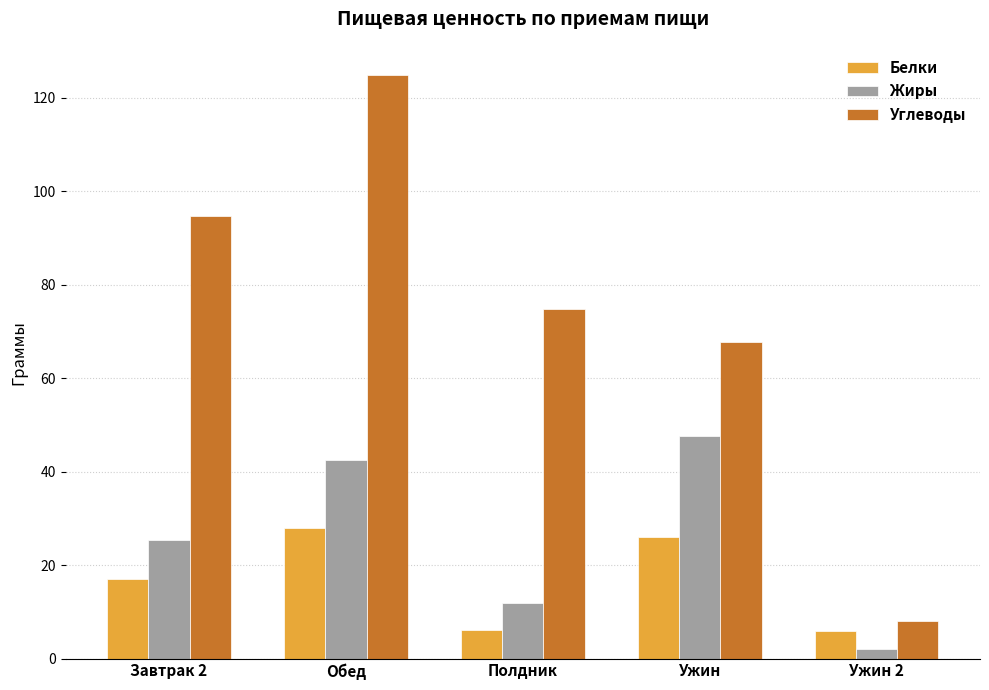

What is the lowest value of the Белки series?

6.0